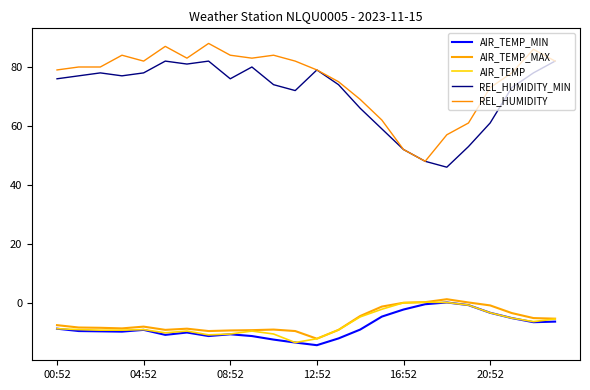

What is the highest value of the REL_HUMIDITY_MIN series?

82.0